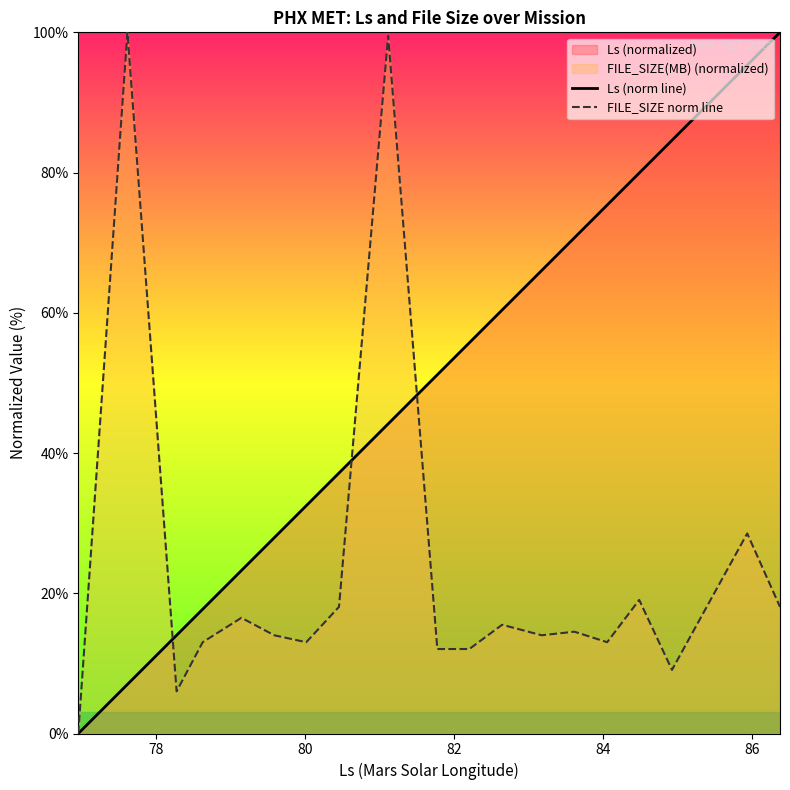

What is the difference between the maximum and second lowest values in the FILE_SIZE norm line series?

94.0